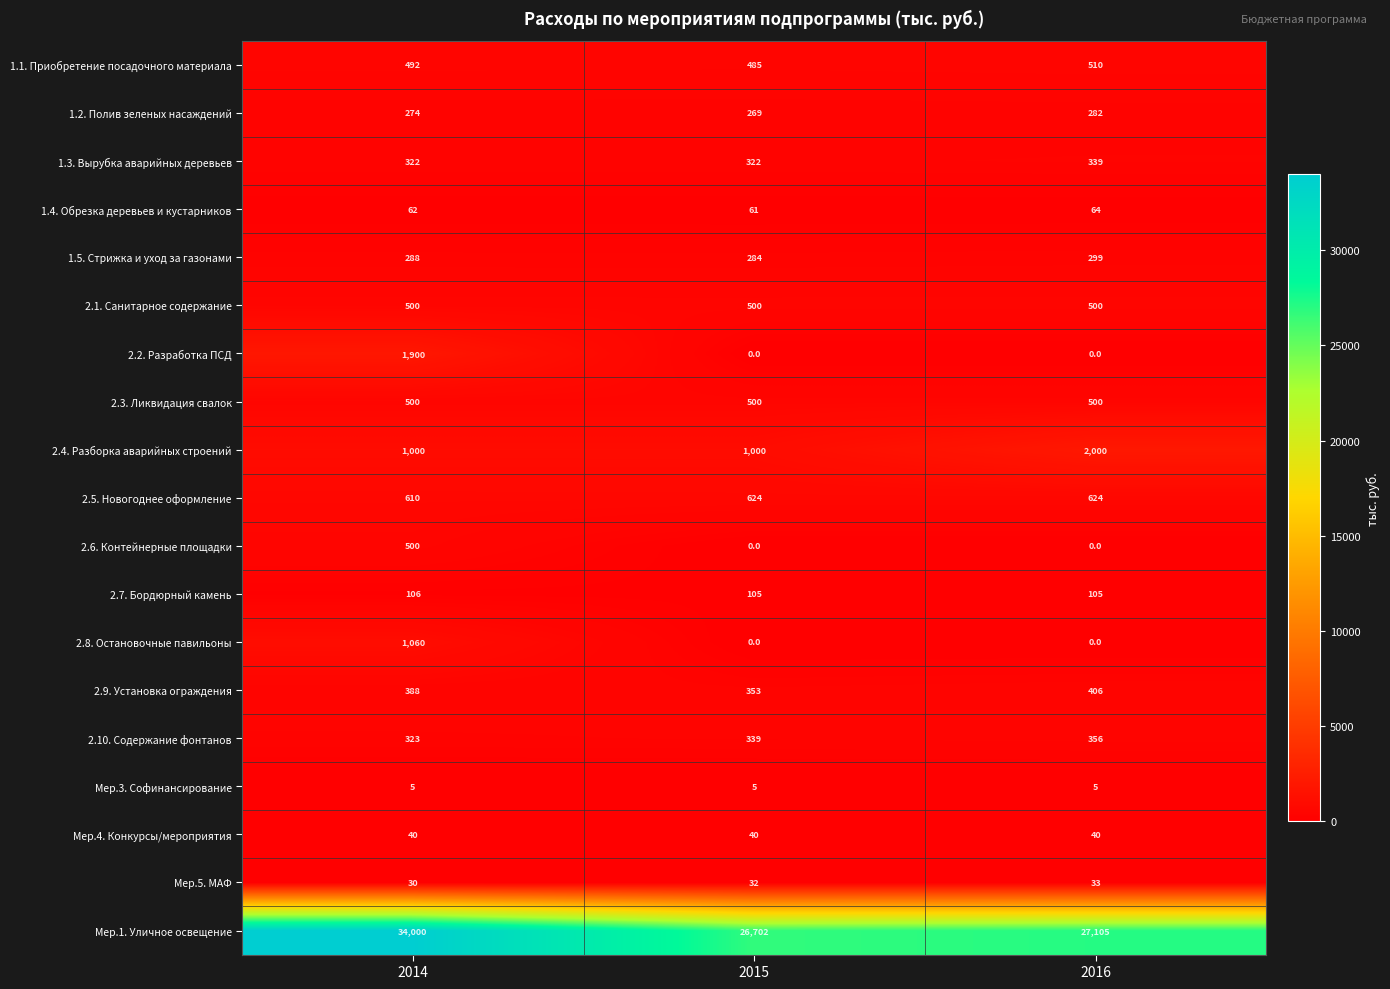

At which category is the sum across all series the highest?

2014